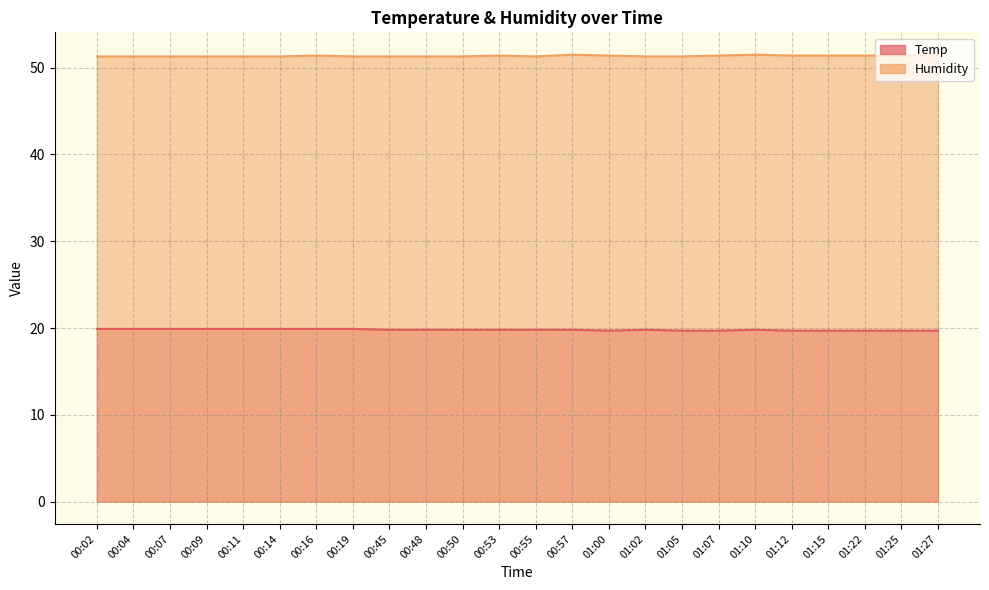

What is the average value of the Temp series?

19.8